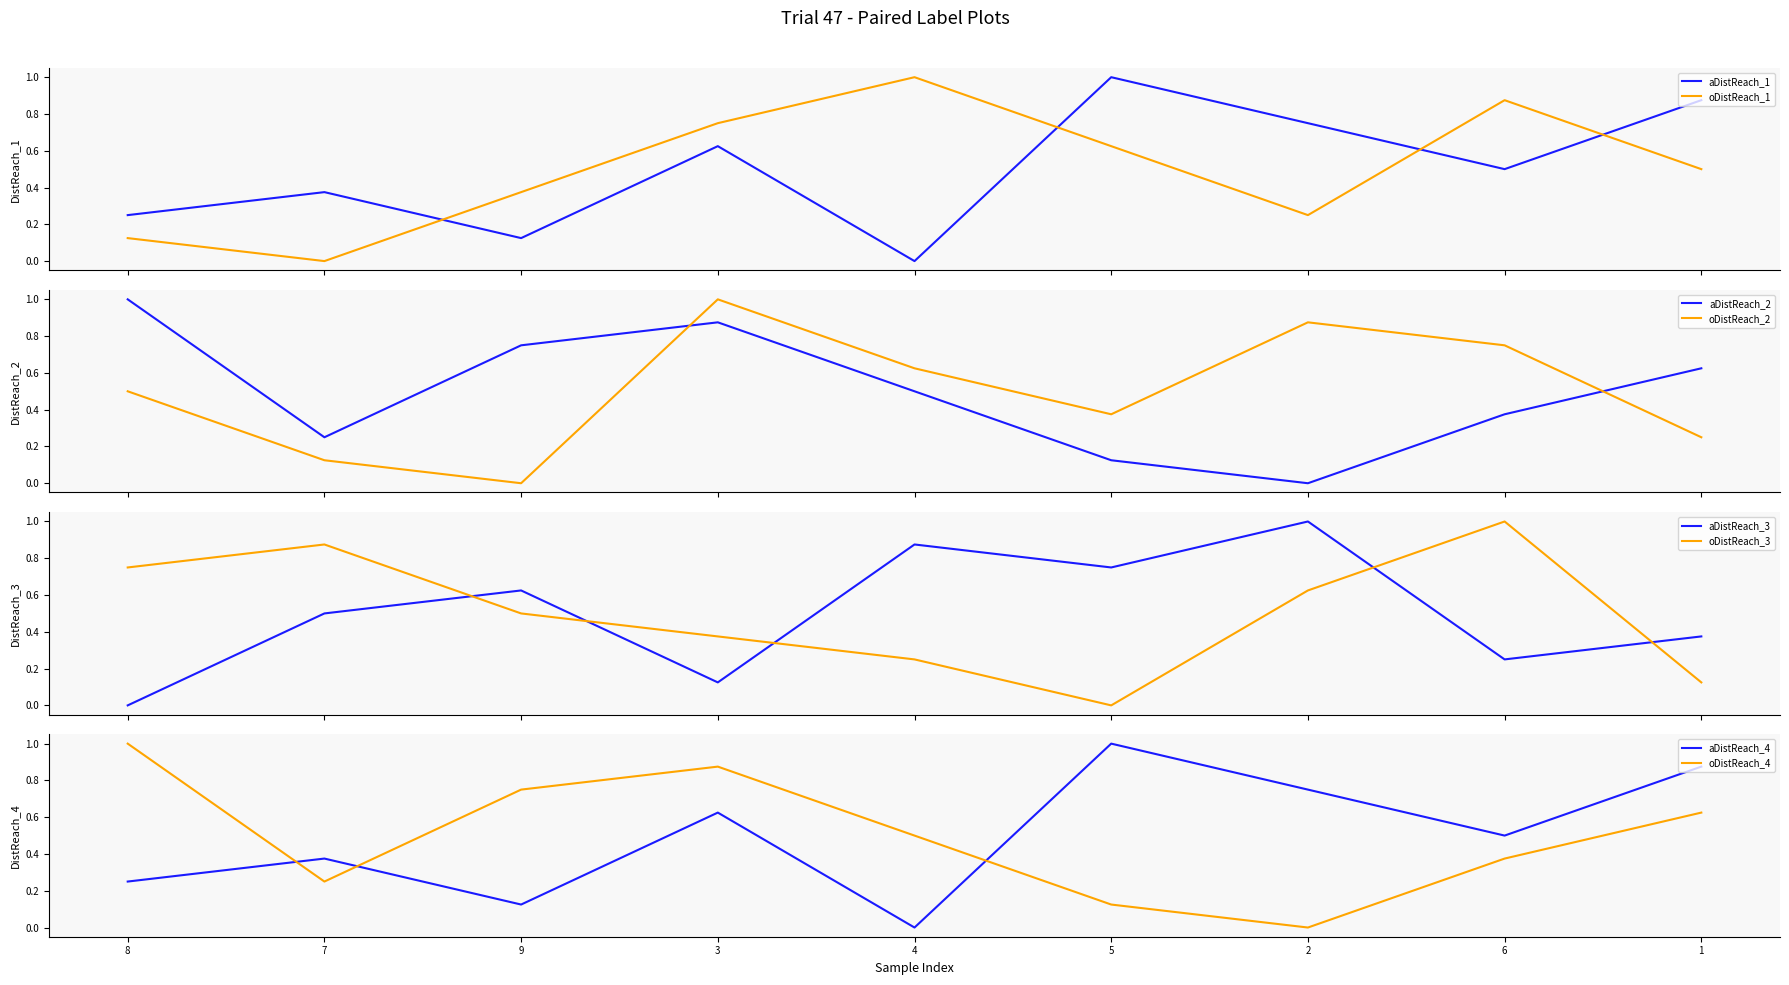

Rank the categories by col_2 value from highest to lowest.

5, 1, 2, 3, 6, 7, 8, 9, 4